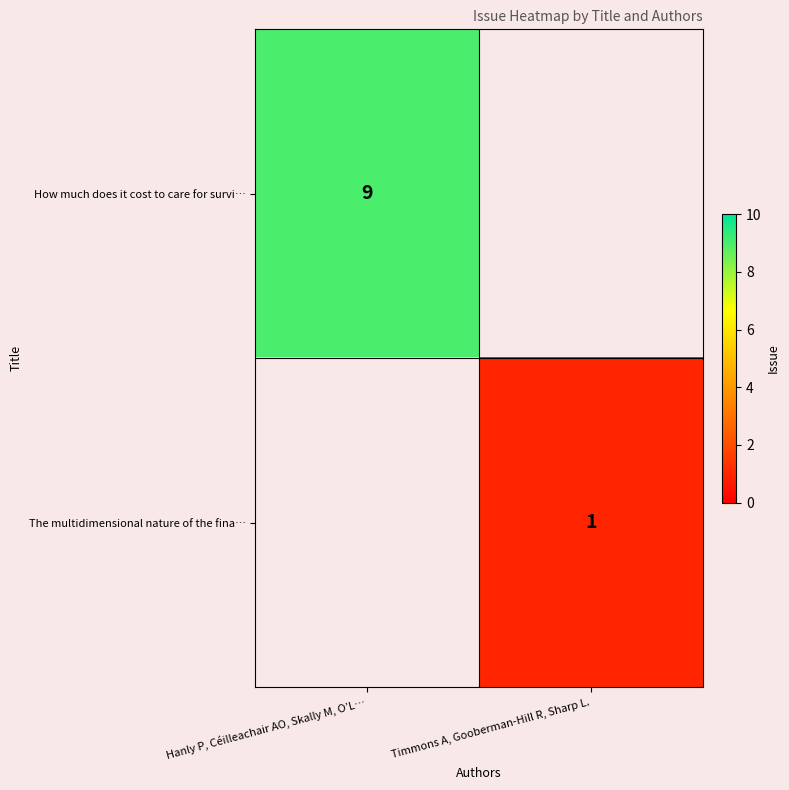

What is the maximum value shown in the chart?

9.0